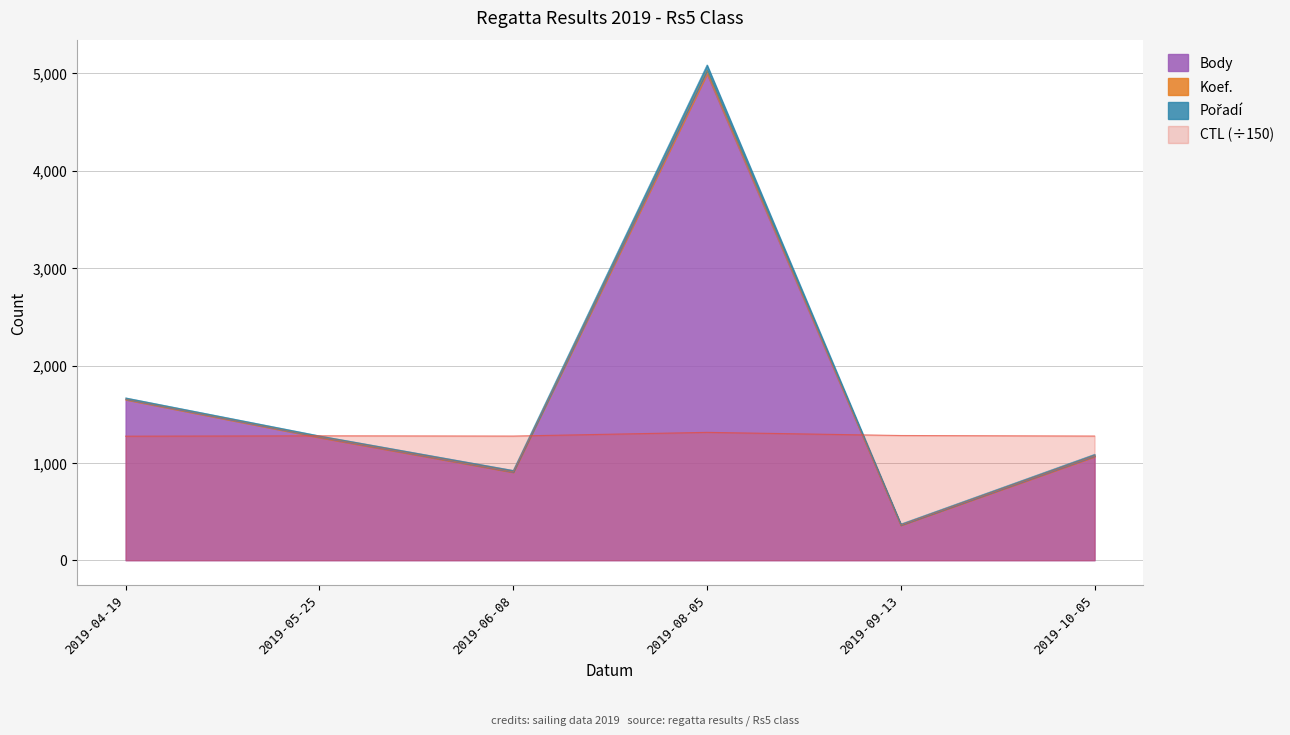

What is the value of the Koef. point at the 2nd from the left?

1278.0